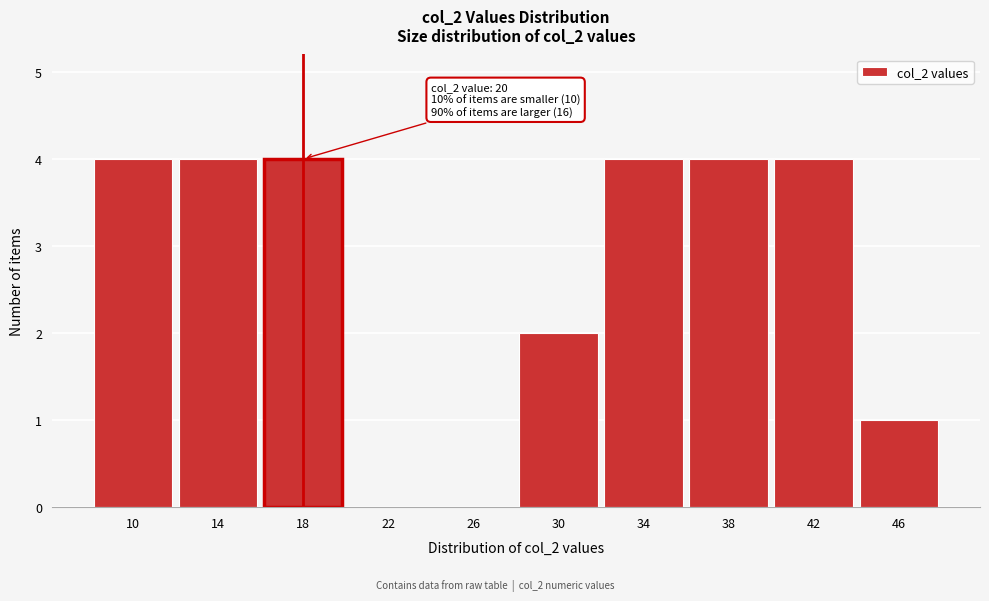

Reading left to right, extract all data points from this chart.

10=4	14=4	18=4	22=0	26=0	30=2	34=4	38=4	42=4	46=1